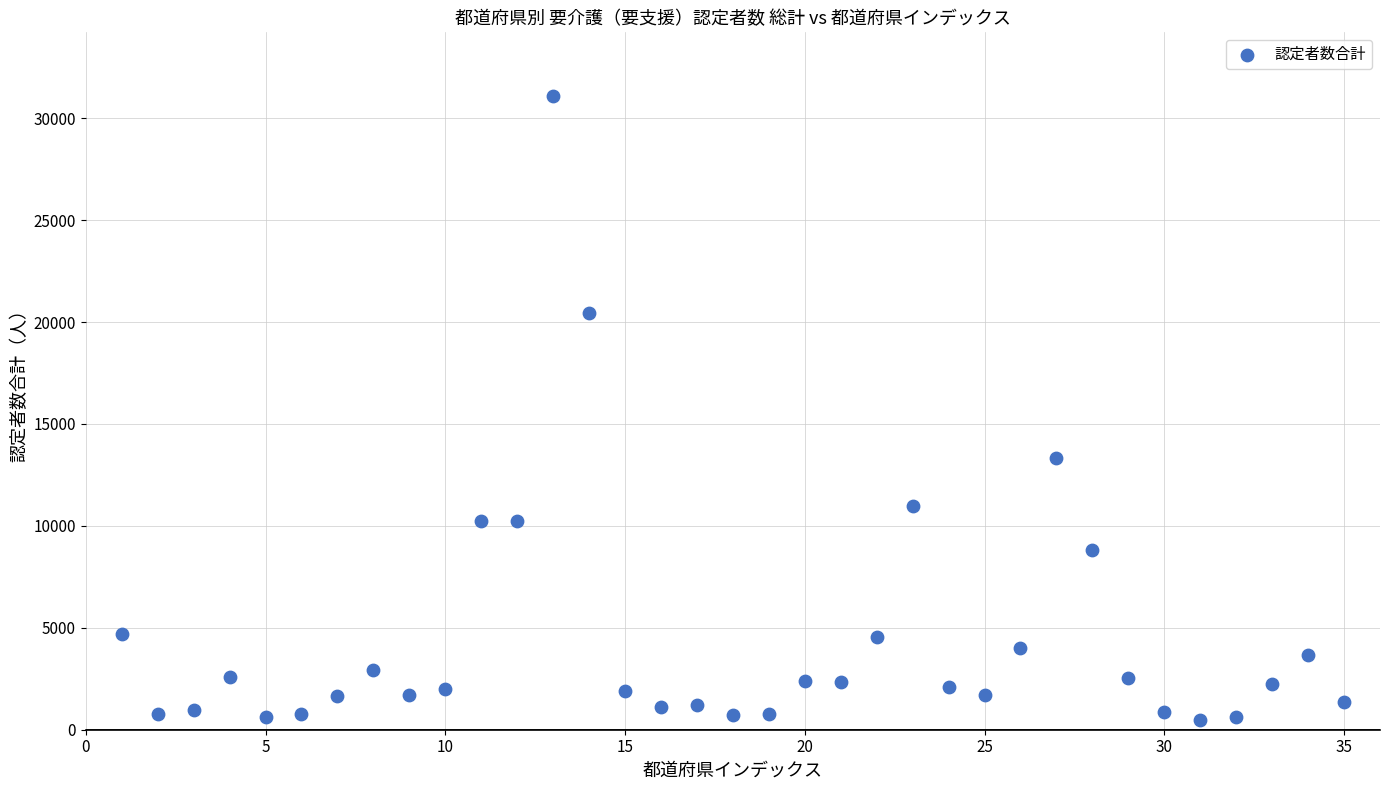

What Y value in the scatter plot is closest to 15793?

13354